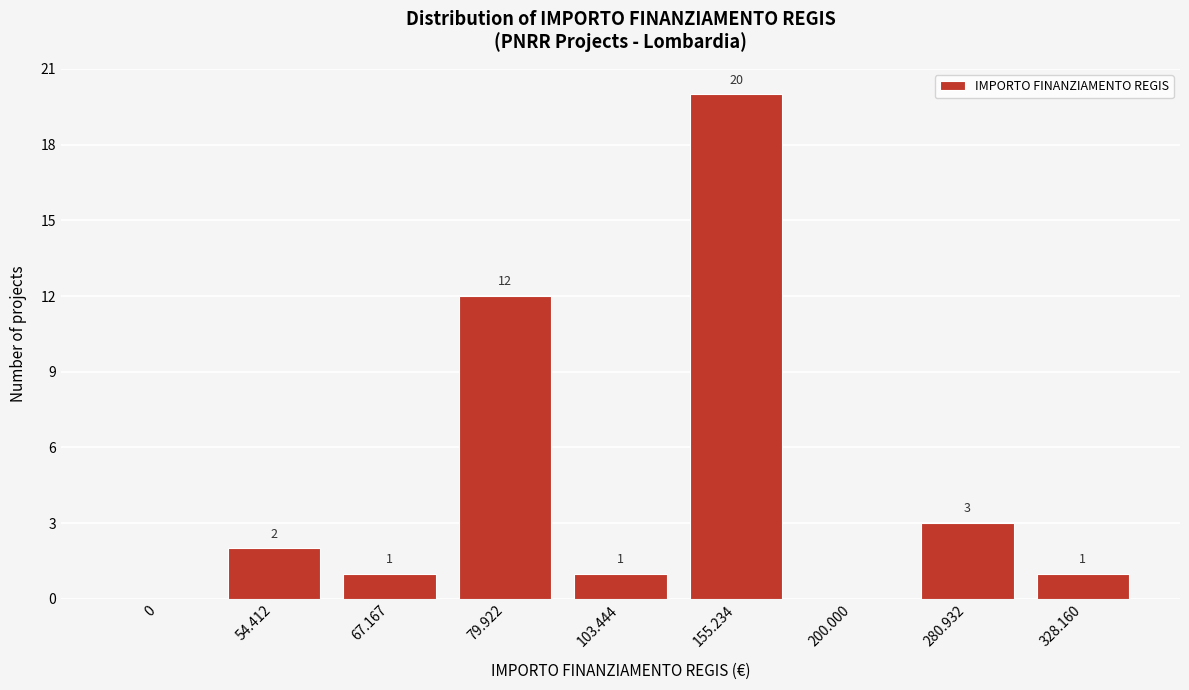

Reading right to left, what are all the values shown in this chart?

328.160=1	280.932=3	200.000=0	155.234=20	103.444=1	79.922=12	67.167=1	54.412=2	0=0